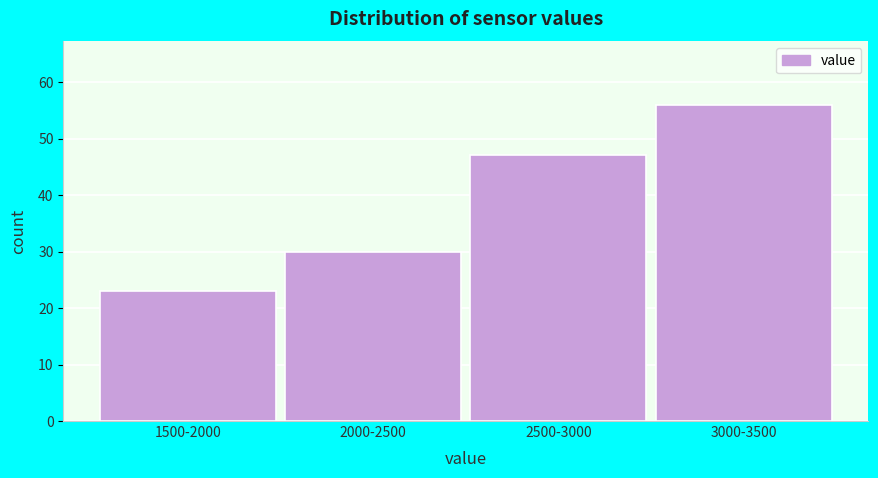

Reading left to right, transcribe all the data shown in this chart.

23	30	47	56